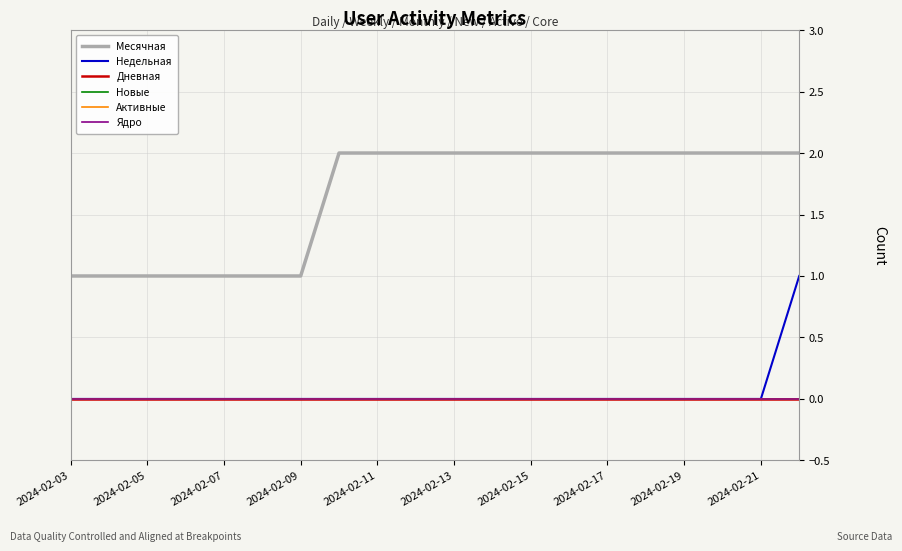

At which category does the chart reach its peak across all series?

2024-02-17